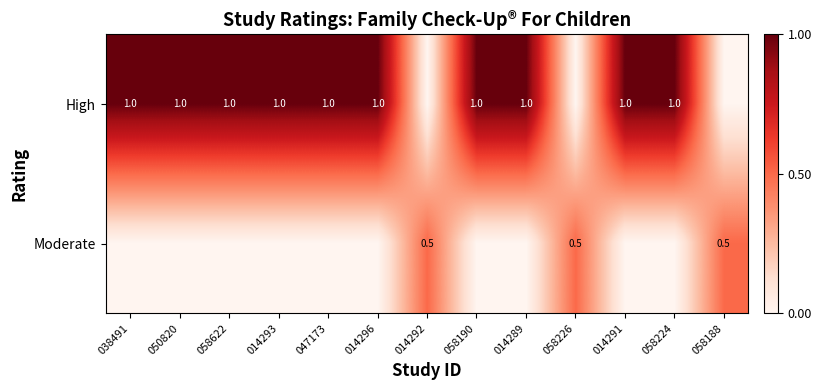

The value of Moderate at 058188 is 0.1. True or false?

False